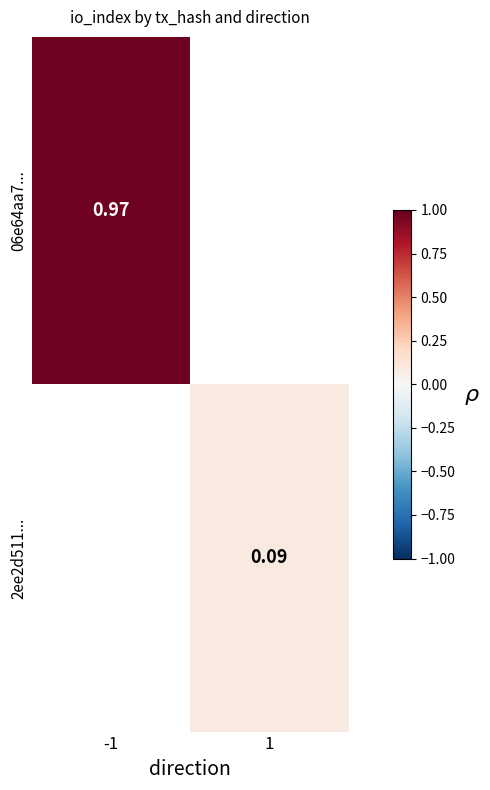

At which label is 06e64aa7... closest to 0?

-1